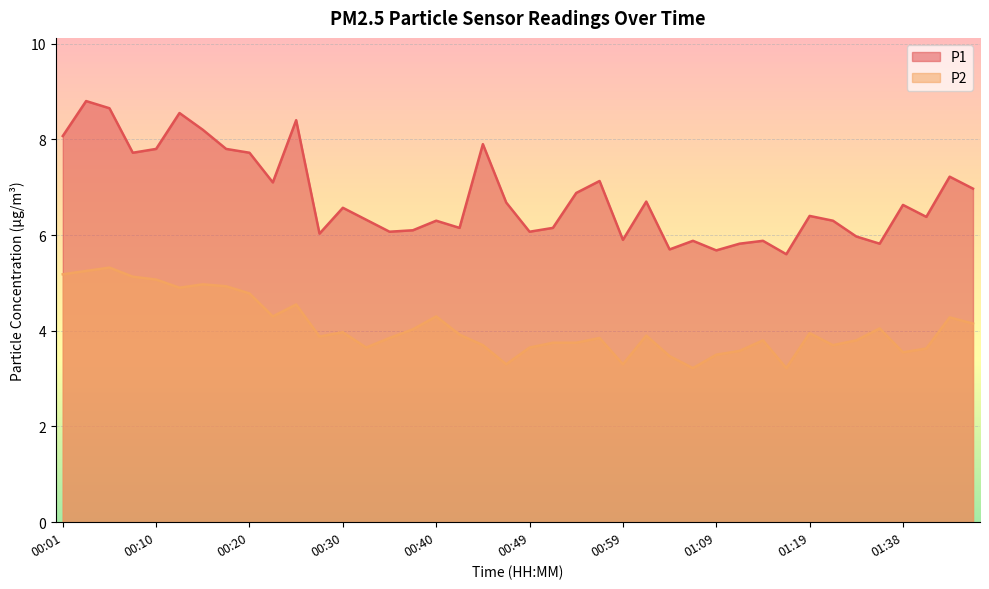

Does the chart display data point markers on the line(s)?

No